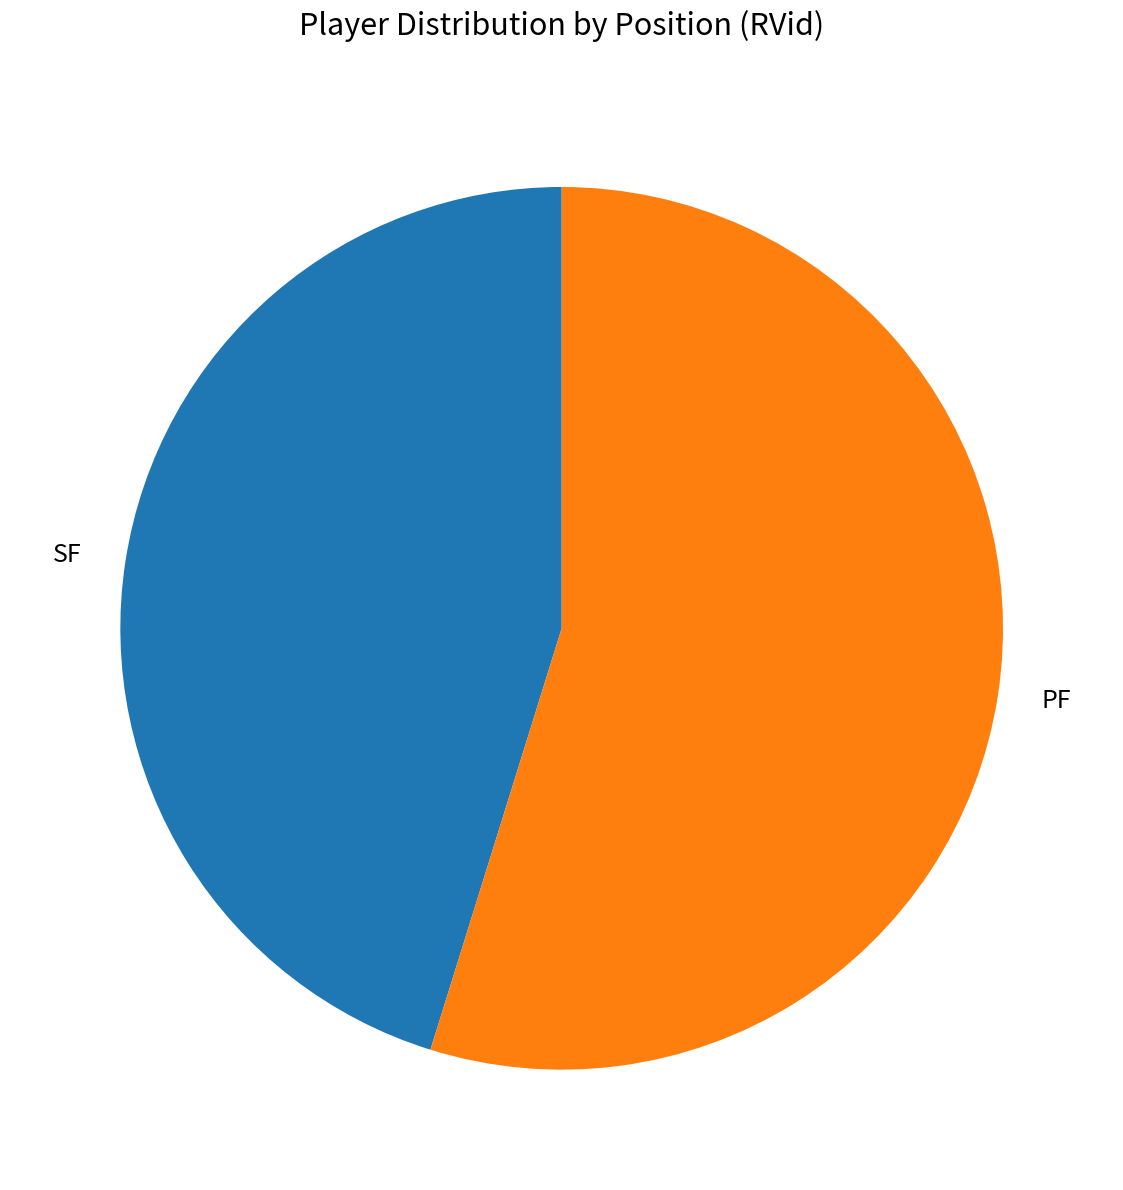

How many segments does this pie chart have?

2